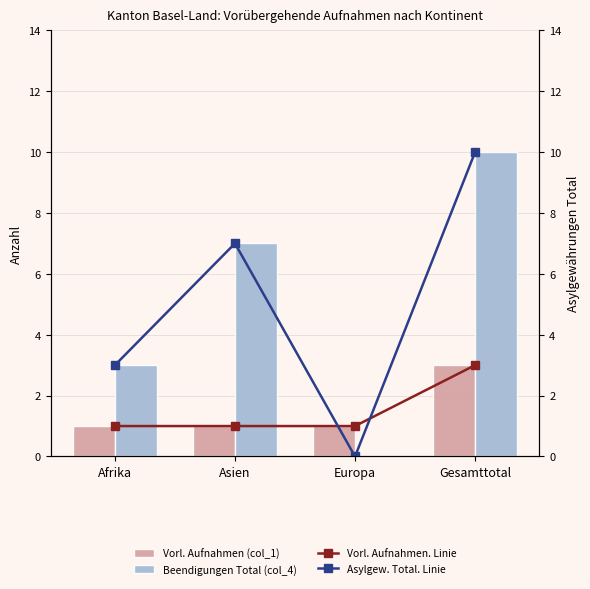

Reading left to right, what are all the values shown in this chart?

Vorl. Aufnahmen (col_1): Afrika=1	Asien=1	Europa=1	Gesamttotal=3
Beendigungen Total (col_4): Afrika=3	Asien=7	Europa=0	Gesamttotal=10
Vorl. Aufnahmen (col_1). Linie: Afrika=1	Asien=1	Europa=1	Gesamttotal=3
Asylgew. Total (col_10). Linie: Afrika=3	Asien=7	Europa=0	Gesamttotal=10